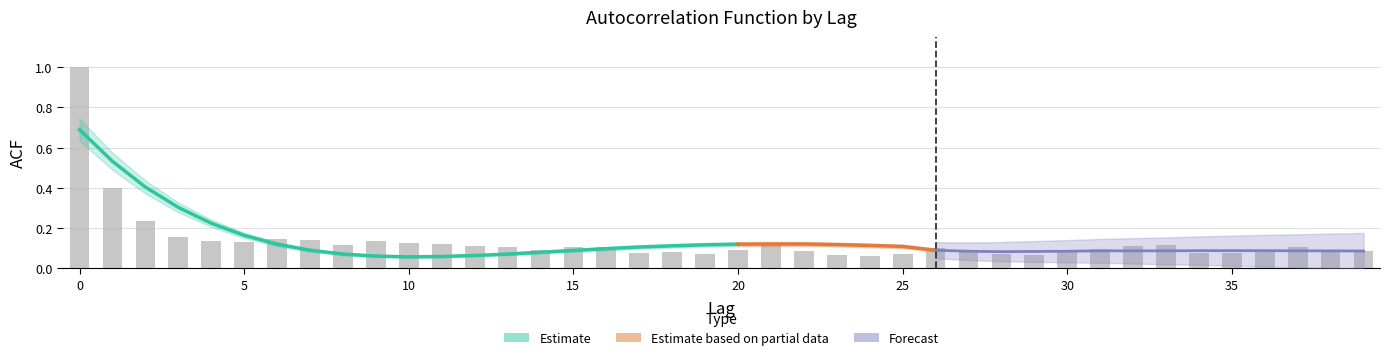

What is the value of the 27th bar from the left?

0.1